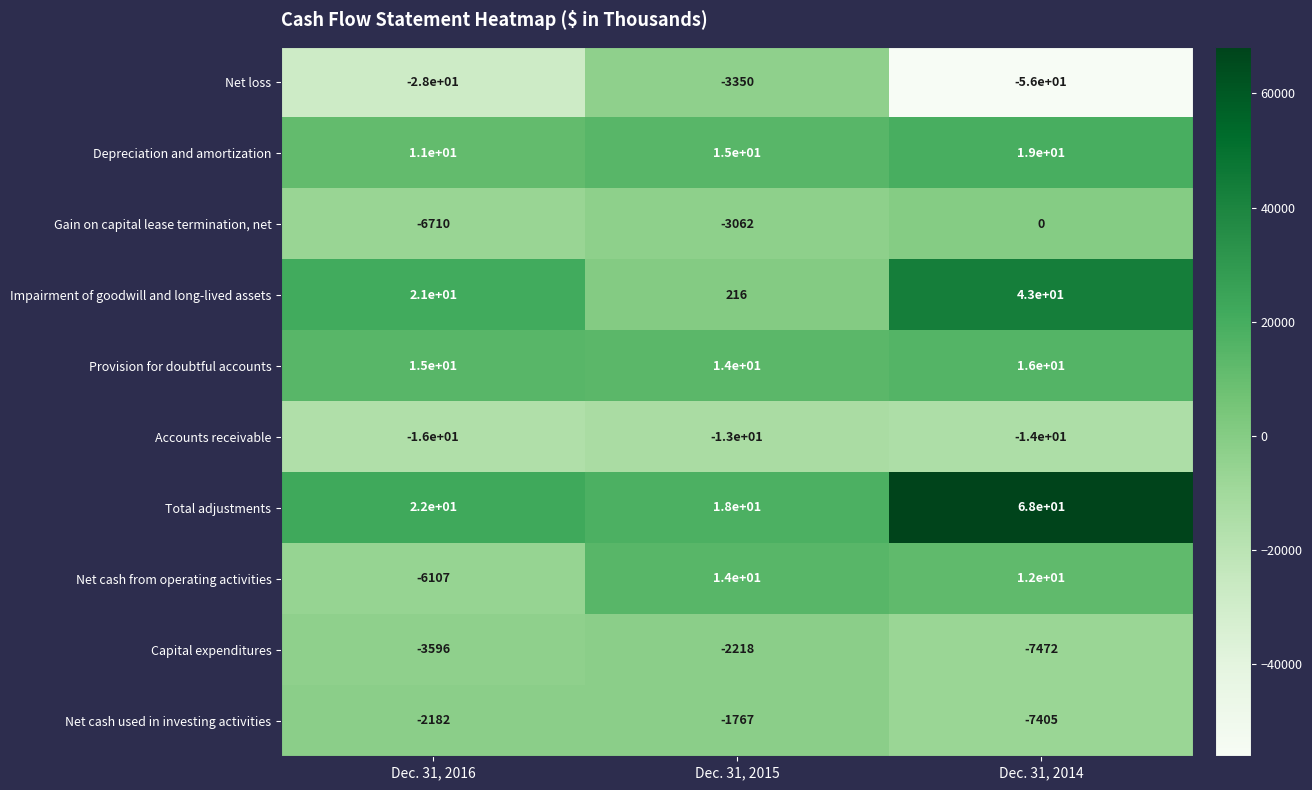

How many data points does each series have?

3